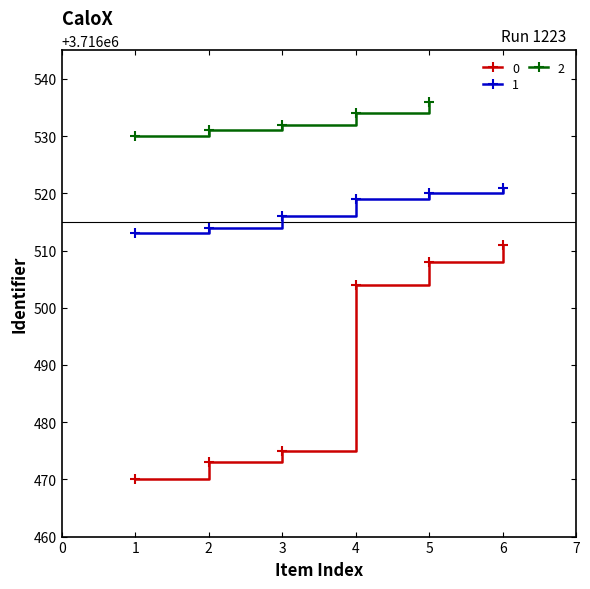

What is the value of the 0 point at the 6th from the left?

3716511